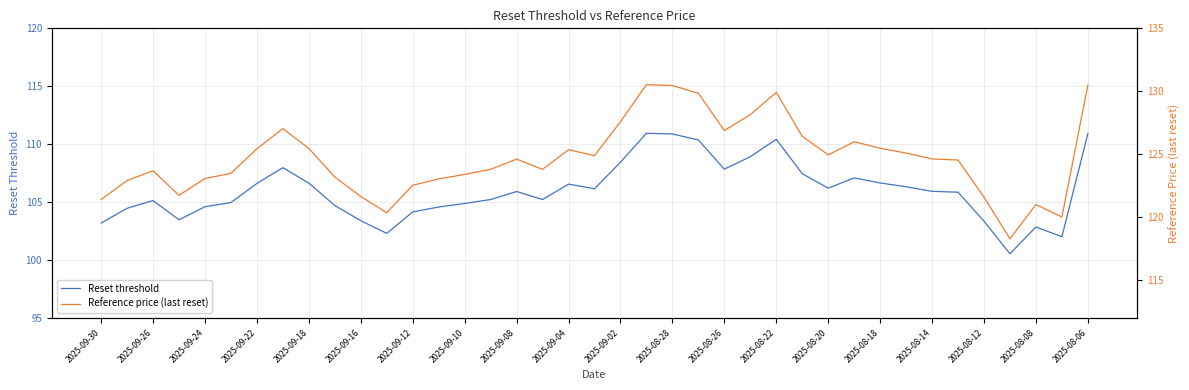

The Reset threshold series shows 58.6 at 2025-08-22. True or false?

False